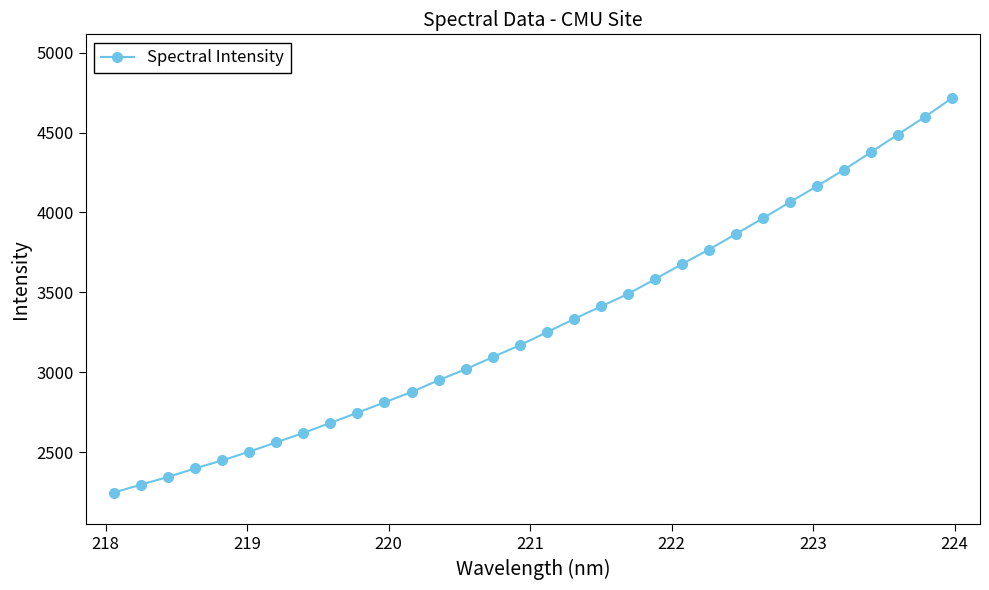

What is the minimum value shown in the chart?

2248.8